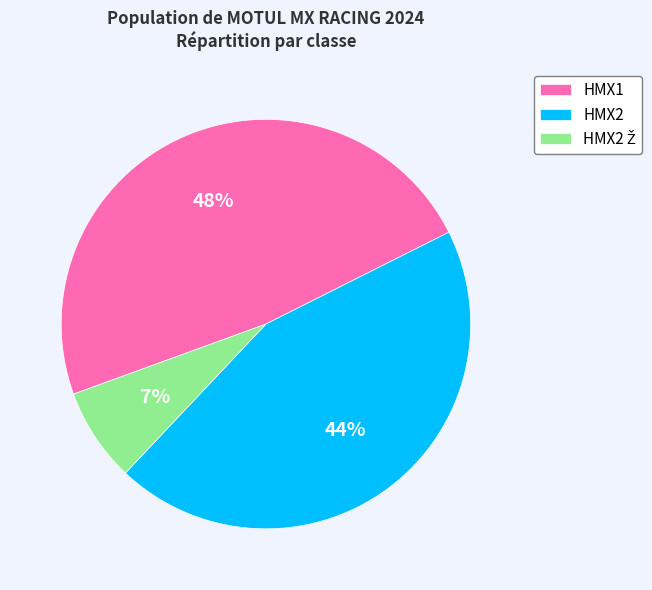

Is there any slice that represents more than half of the pie?

No